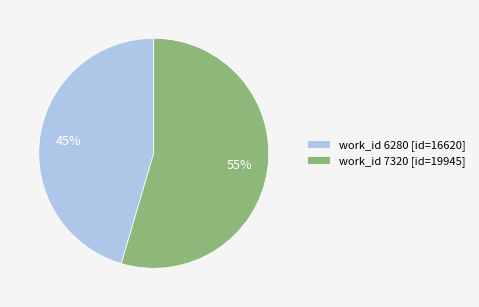

Is it true that work_id 6280 [id=16620] is 45% of the pie?

True